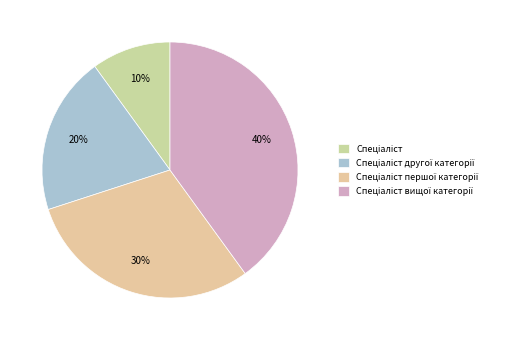

Is the sum of Спеціаліст другої категорії and Спеціаліст вищої категорії greater than half?

Yes